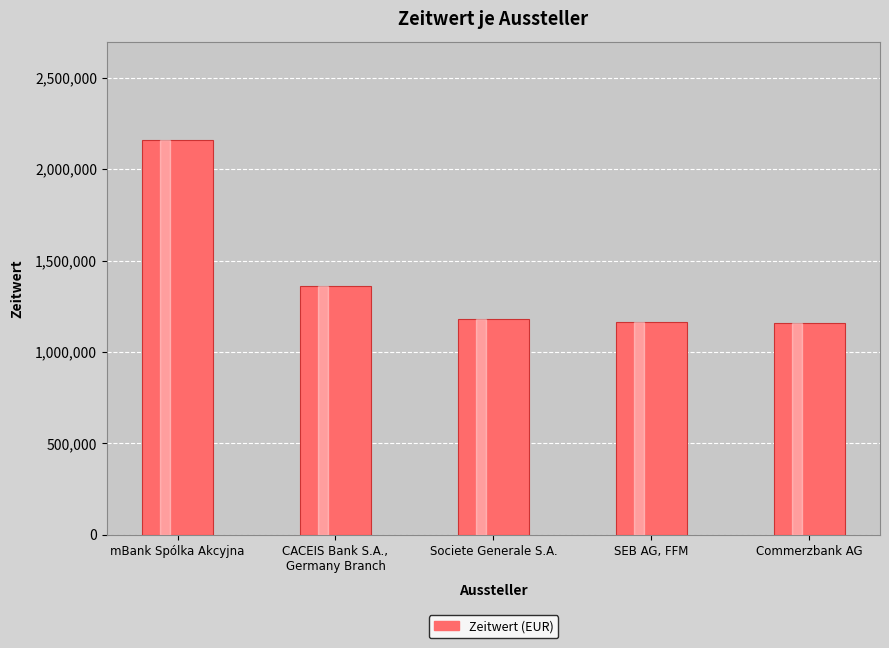

How many series are shown in this chart?

1